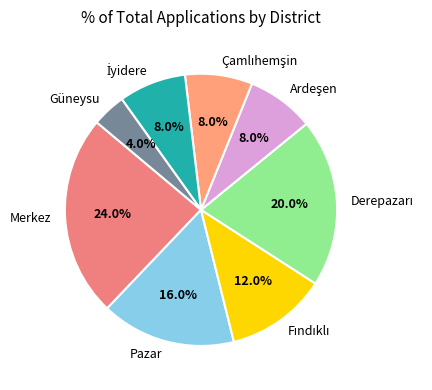

Which category has the smallest portion of the pie?

Güneysu